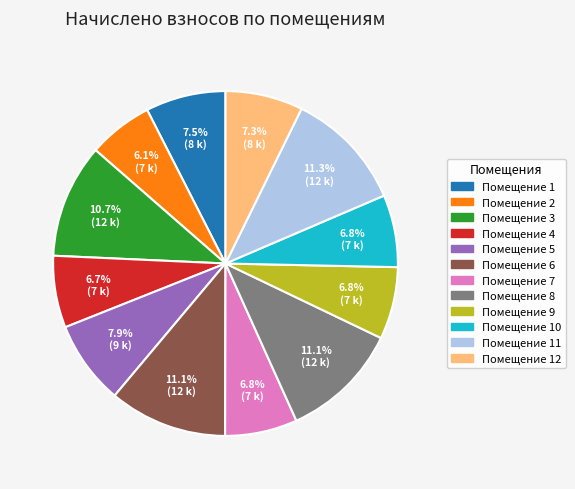

Does any single category account for the majority?

No